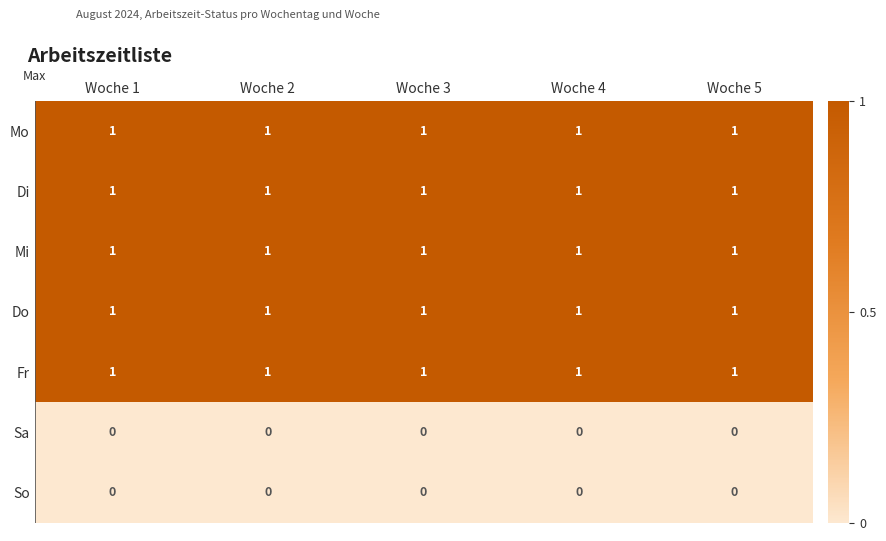

Is the value of Sa at Woche 3 greater than the value of Mo at Woche 2?

No